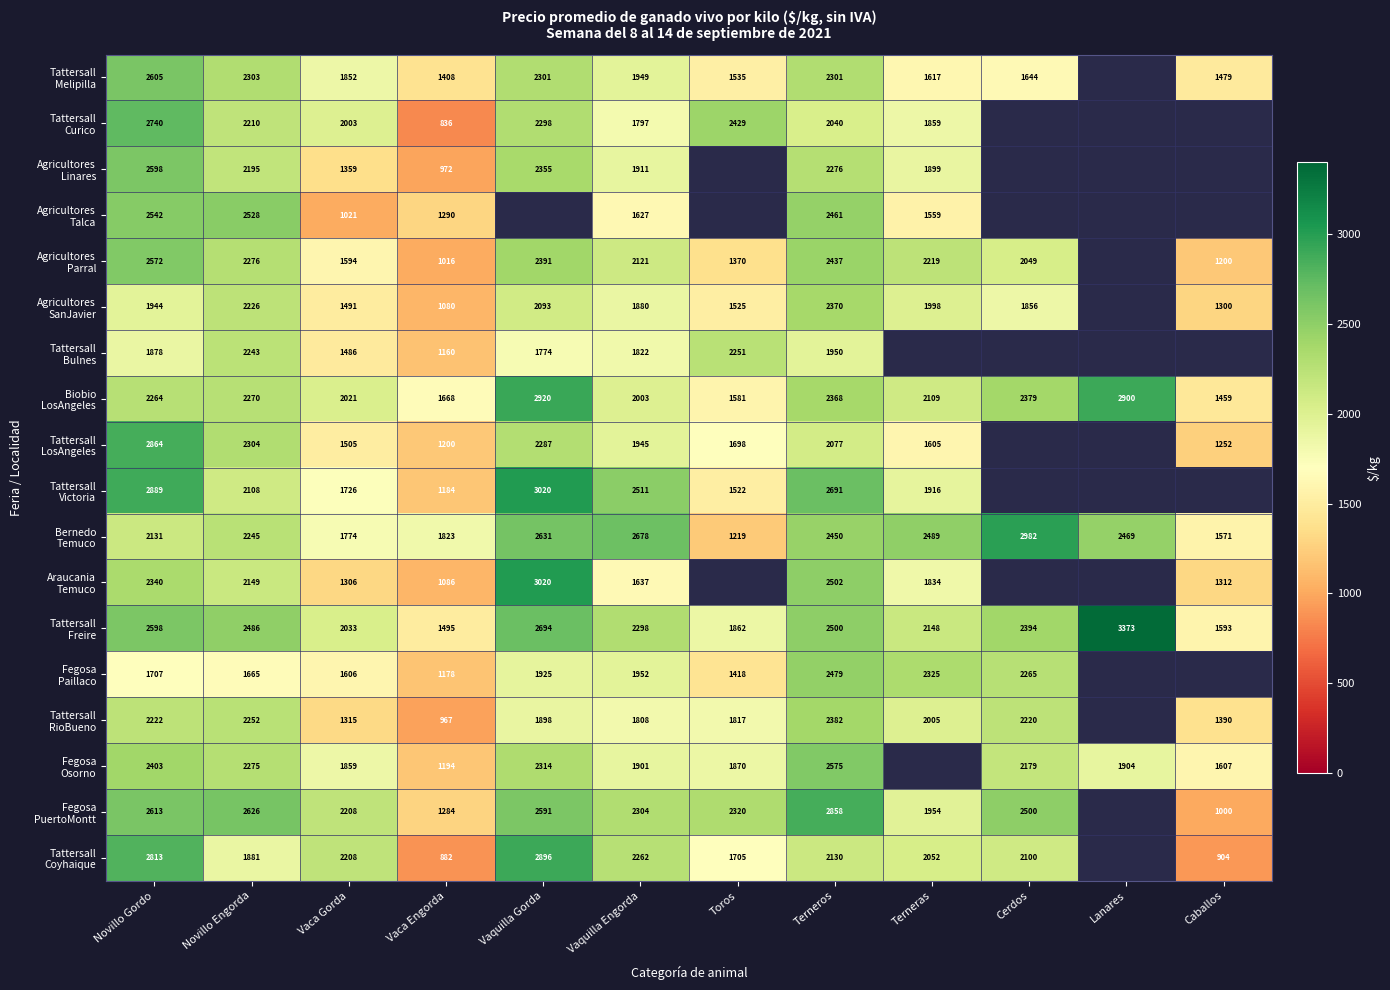

How many categories are shown in the chart?

12